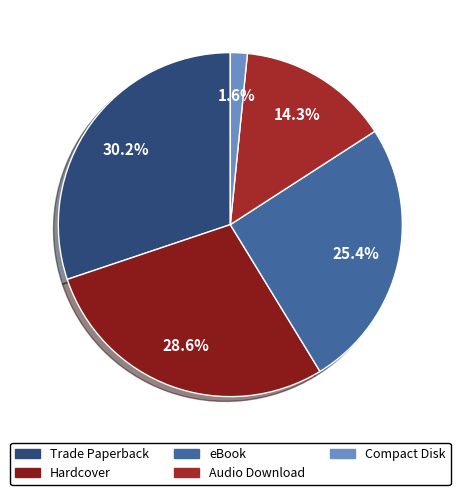

To the nearest percent, what portion does Compact Disk represent?

2%